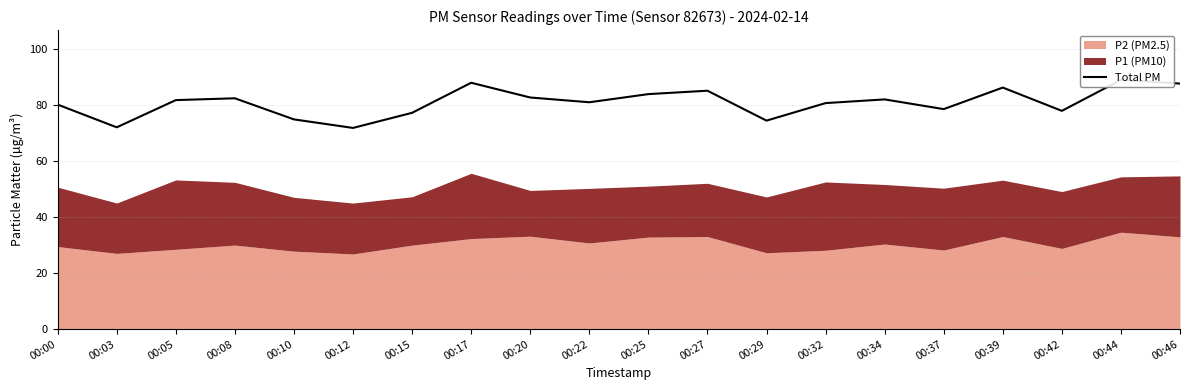

Count the number of values greater than 81.

11